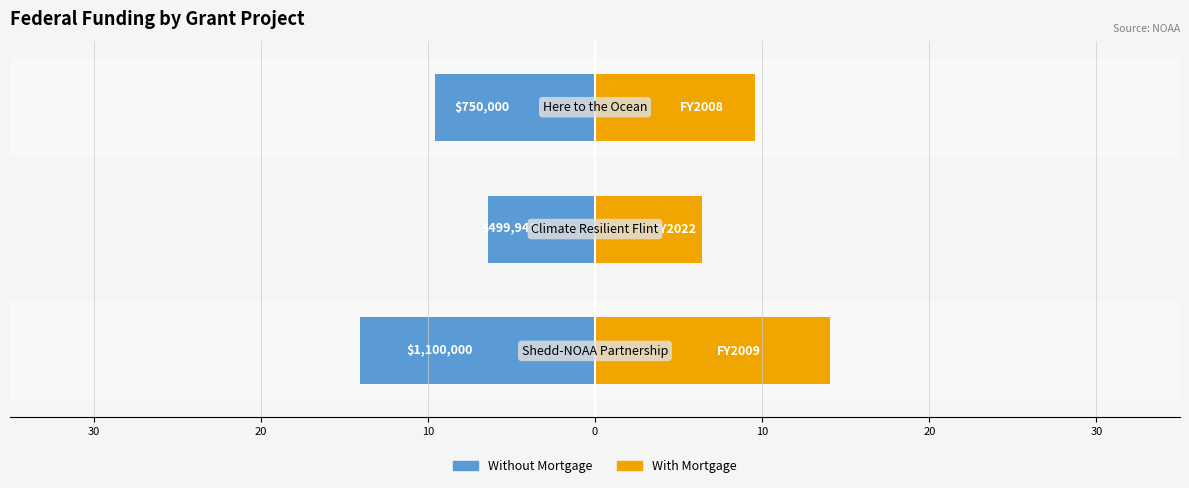

How many data points in Without Mortgage are less than -9?

2